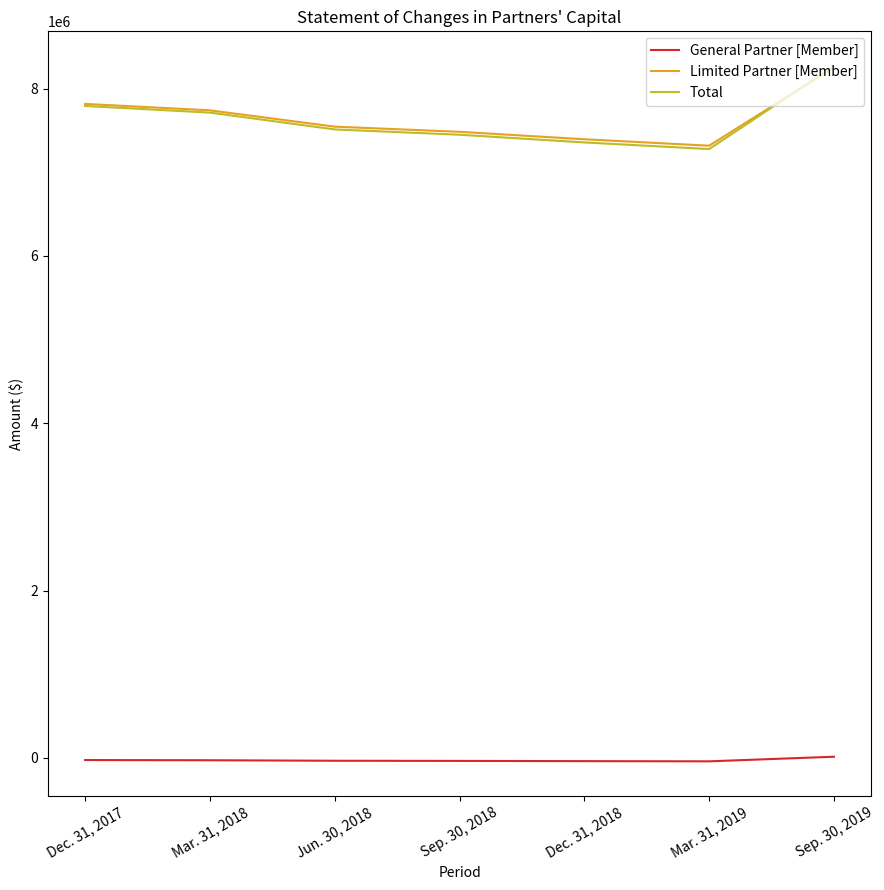

True or false: General Partner [Member] and Total intersect in this chart.

False